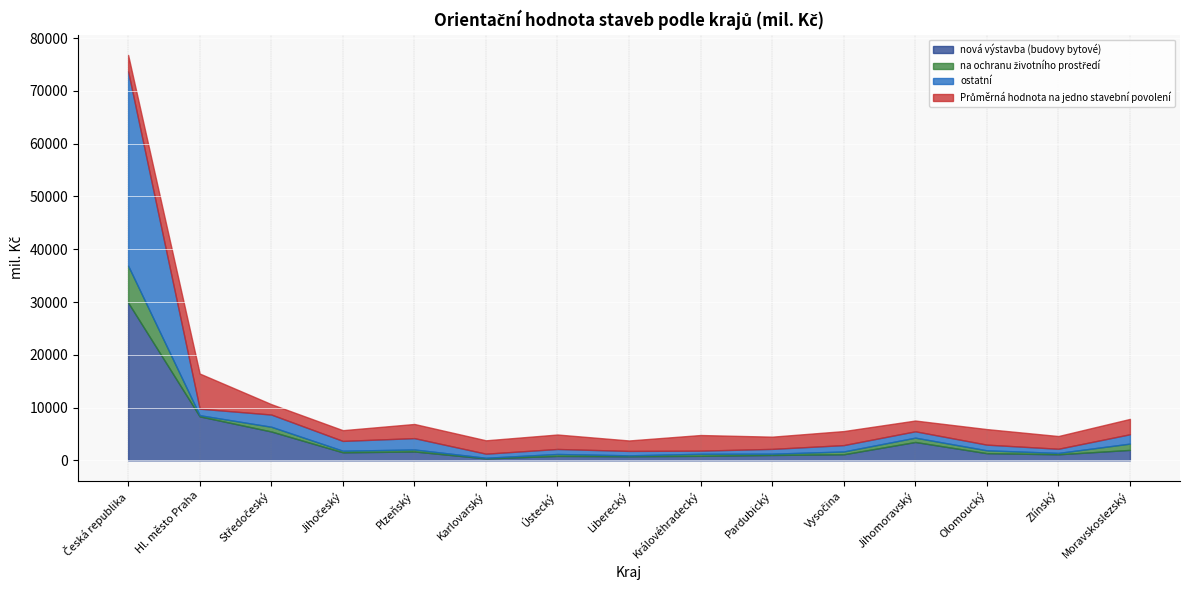

Where is the first local minimum for ostatní?

Hl. město Praha